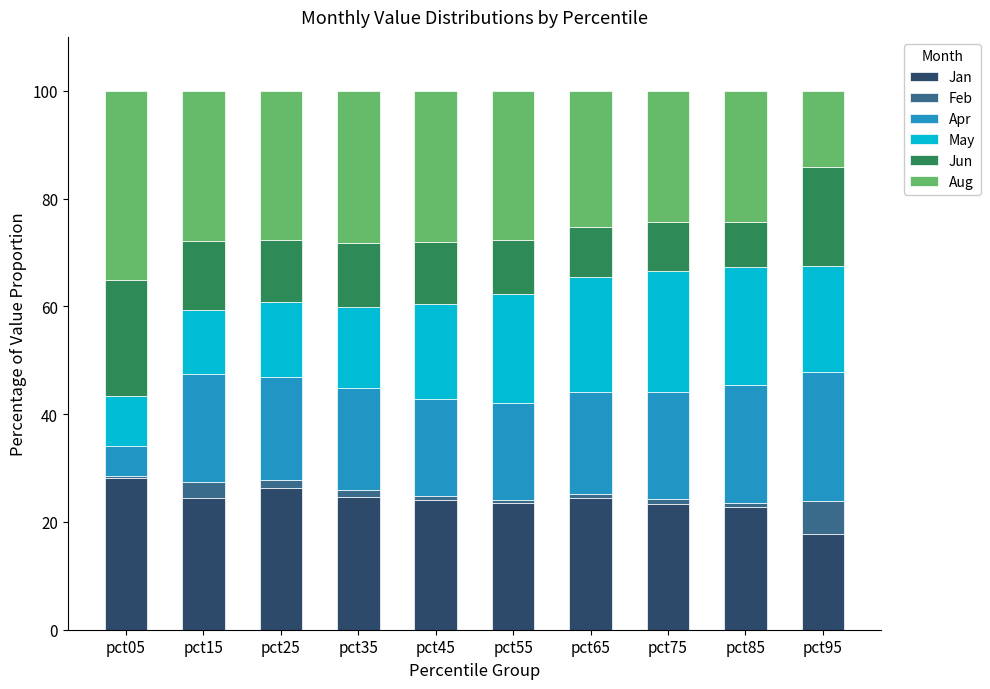

What is the lowest value of the Jan series?

17.8